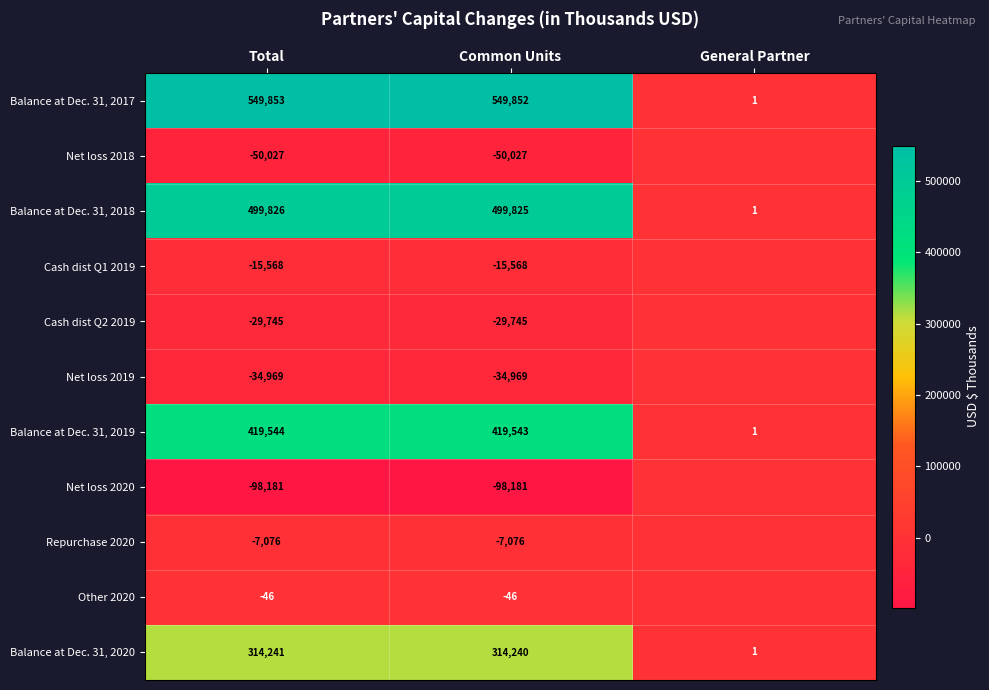

At how many categories does at least one series exceed 282910?

2